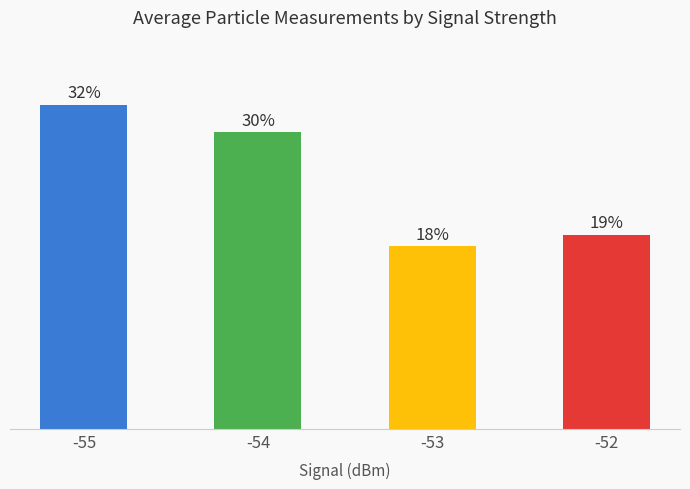

Does the chart contain any negative values?

No